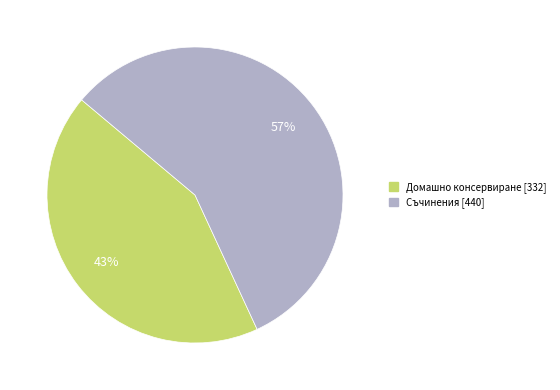

How many slices are in this pie chart?

2